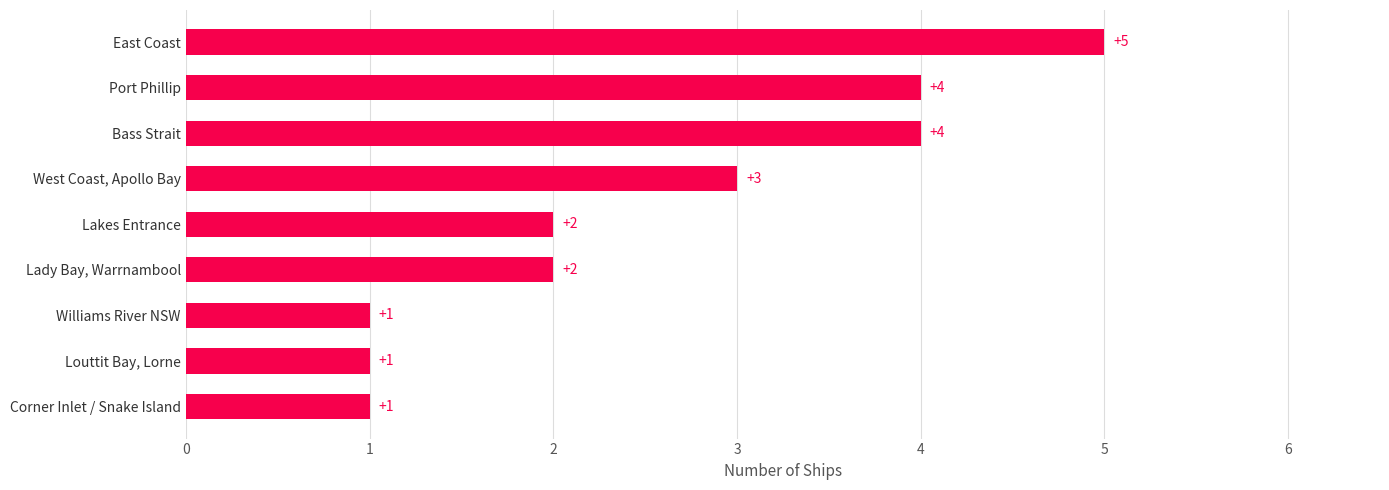

Is it true that the value at Bass Strait is 1?

False